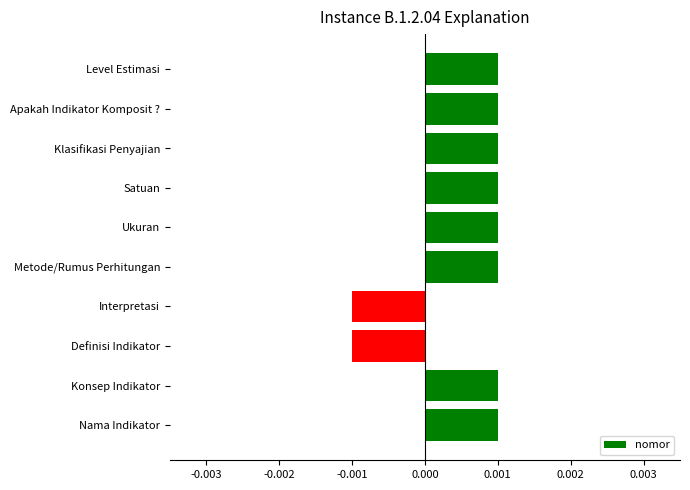

How many bars are there in total?

10